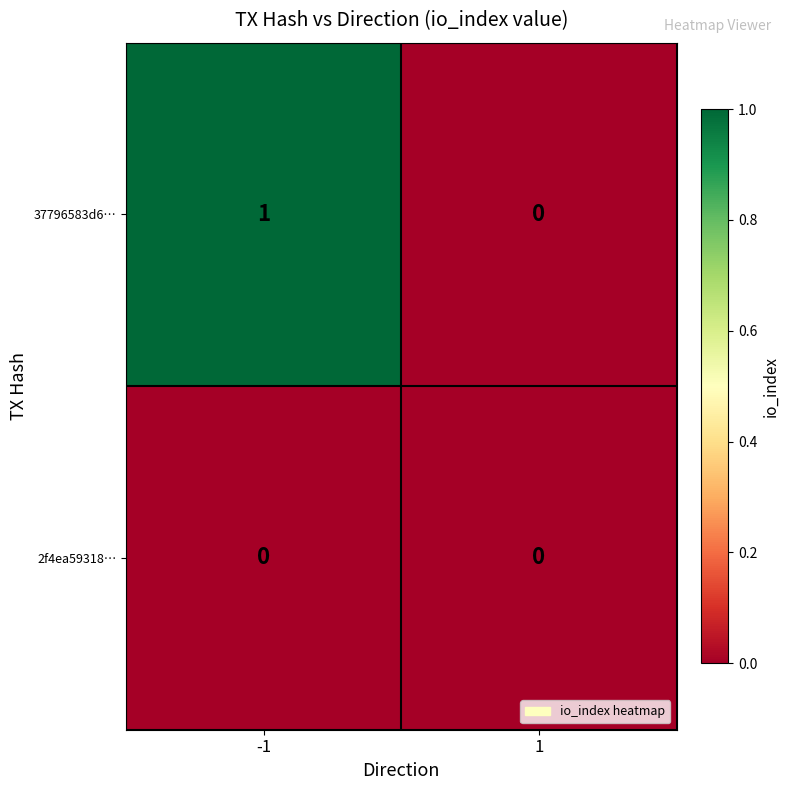

List the series in order of their overall mean, highest first.

37796583d6…, 2f4ea59318…